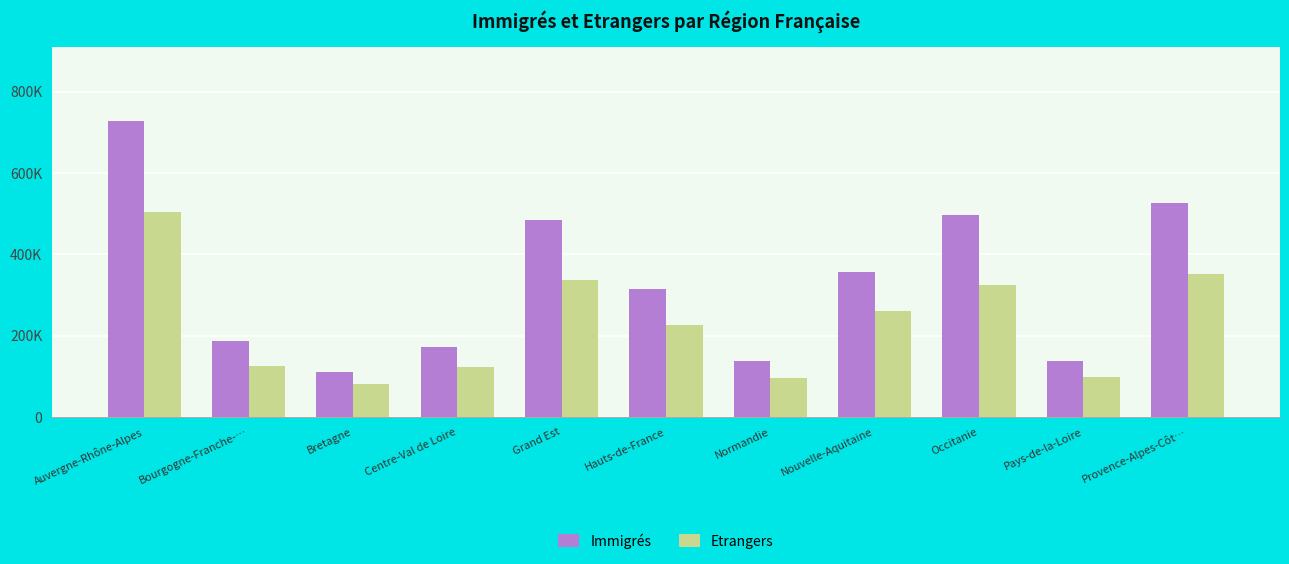

Does the chart contain any negative values?

No